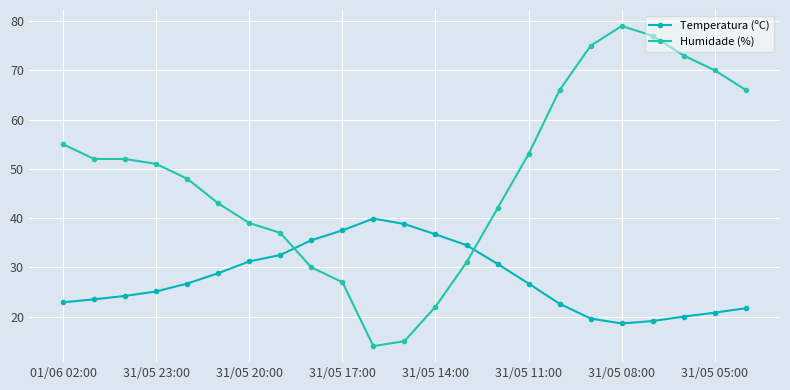

How many lines are shown in the chart?

2